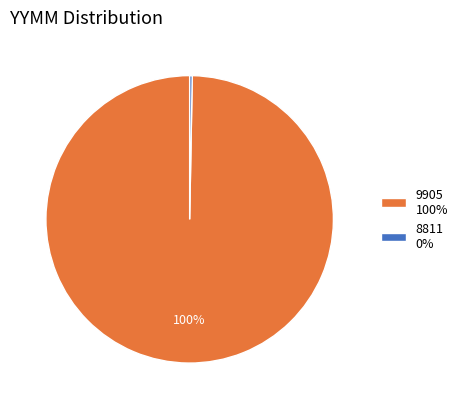

How many slices are in this pie chart?

2